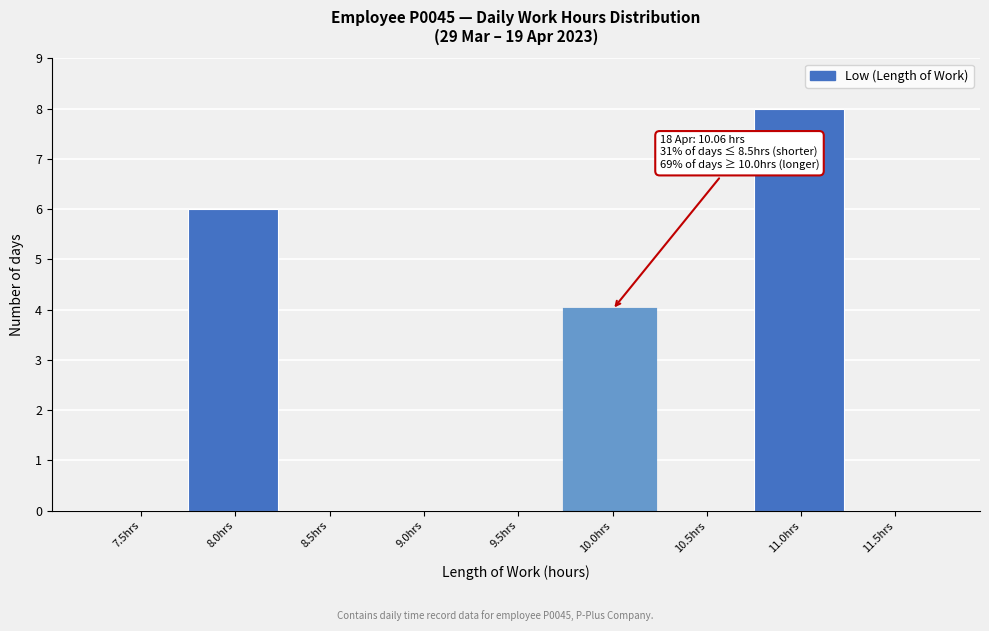

Reading left to right, extract all data points from this chart.

7.5hrs=0	8.0hrs=6	8.5hrs=0	9.0hrs=0	9.5hrs=0	10.0hrs=4	10.5hrs=0	11.0hrs=8	11.5hrs=0